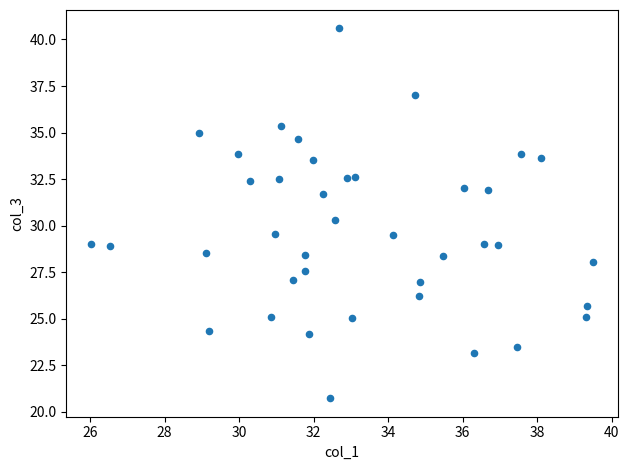

What is the range of Y values (max minus min)?

19.9